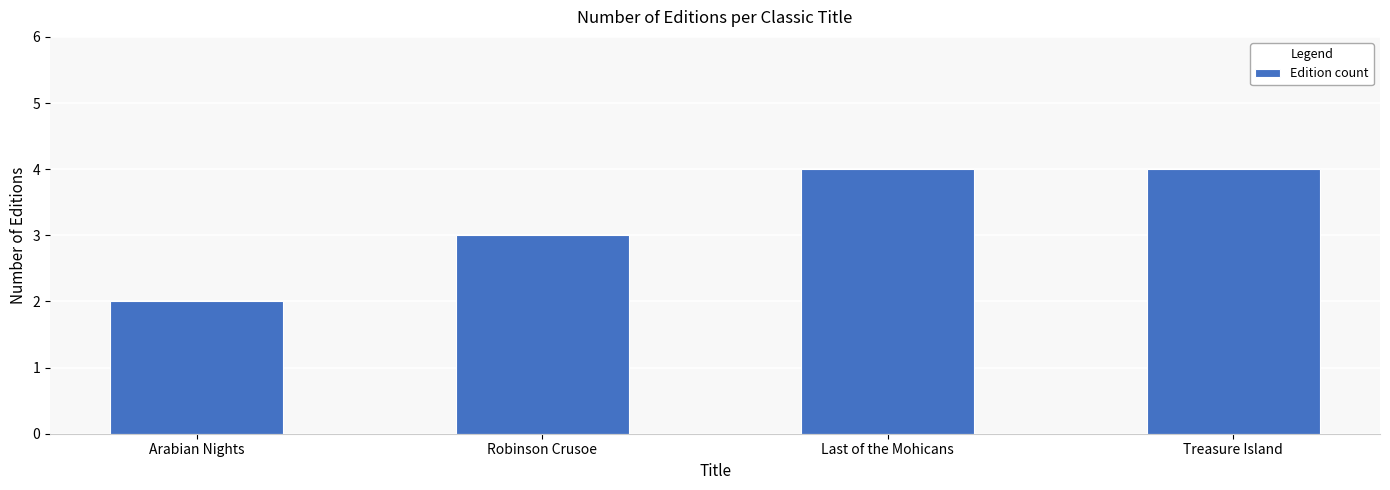

How many bars are there in total?

4